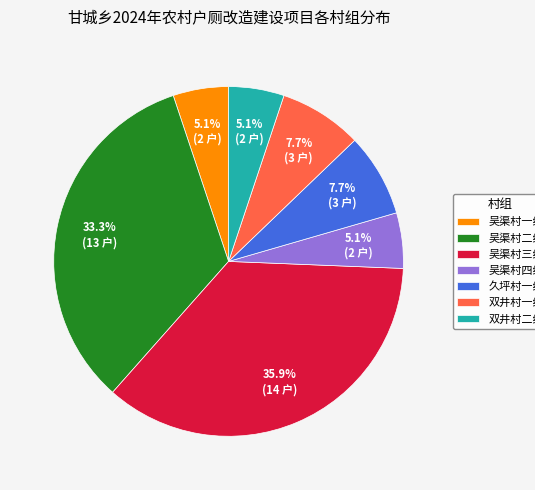

How many slices are in this pie chart?

7